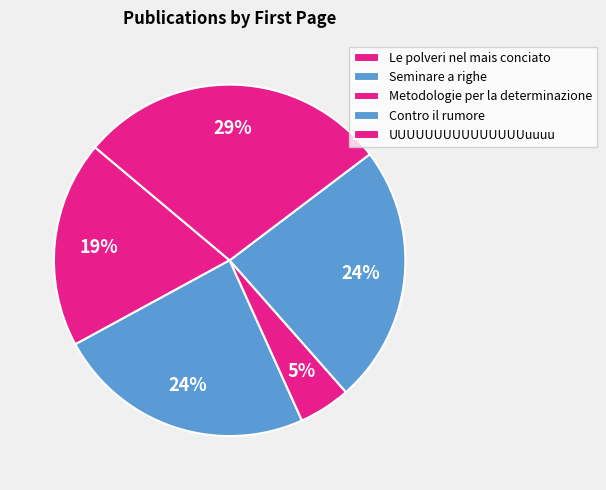

Does Le polveri nel mais conciato represent more than half of the total?

No